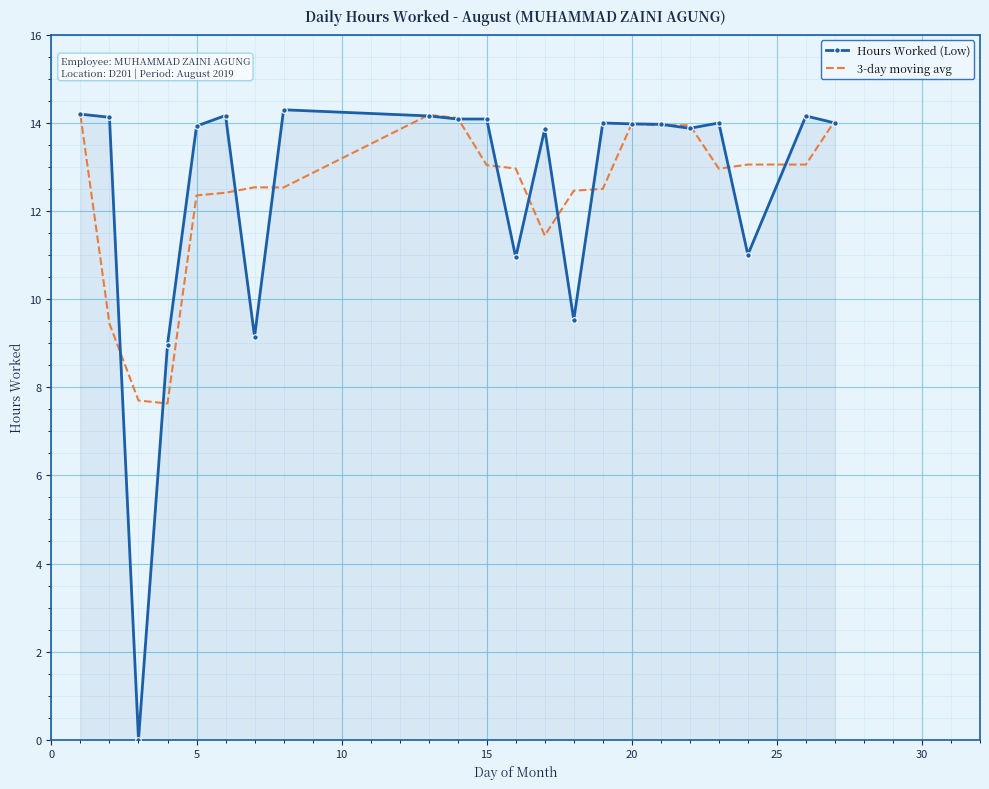

Which series has the largest range (max minus min)?

Hours Worked (Low)